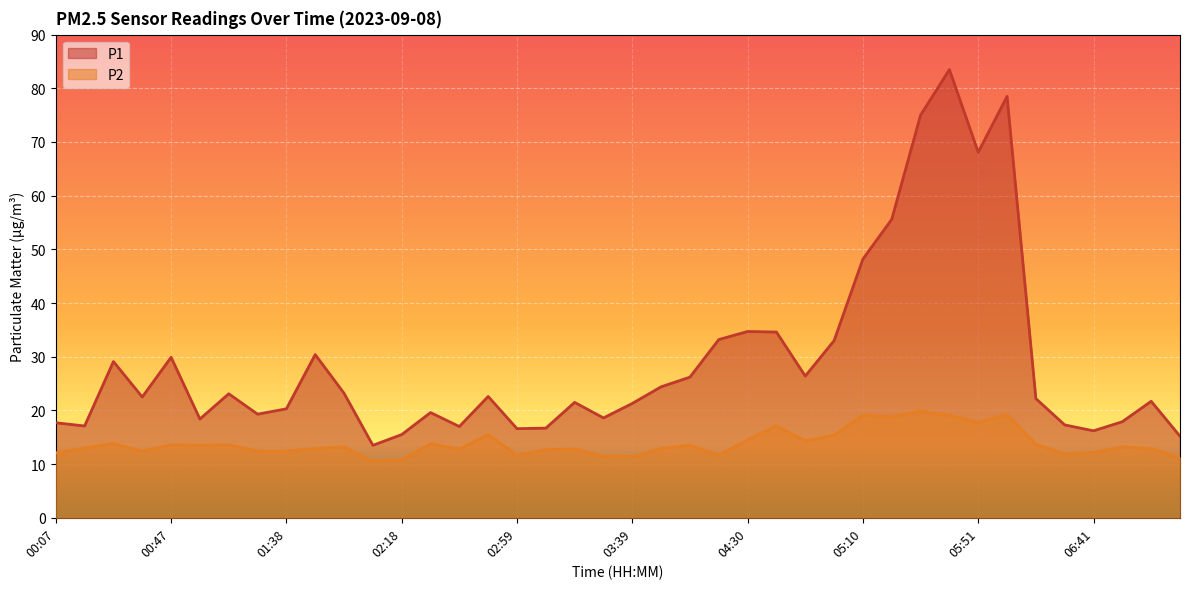

In P1, how many points are lower than both neighbors (excluding endpoints)?

11